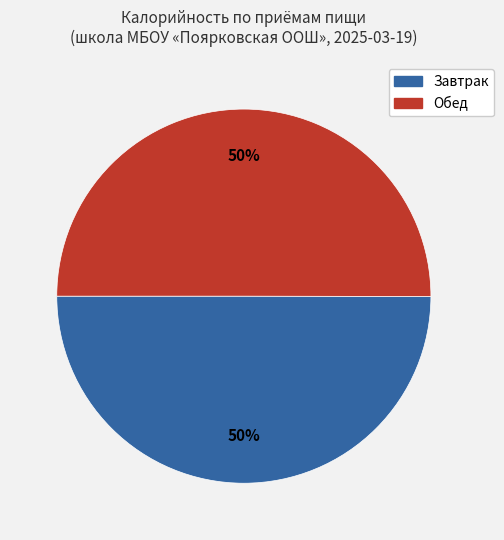

To the nearest percent, what is the average slice percentage?

50%